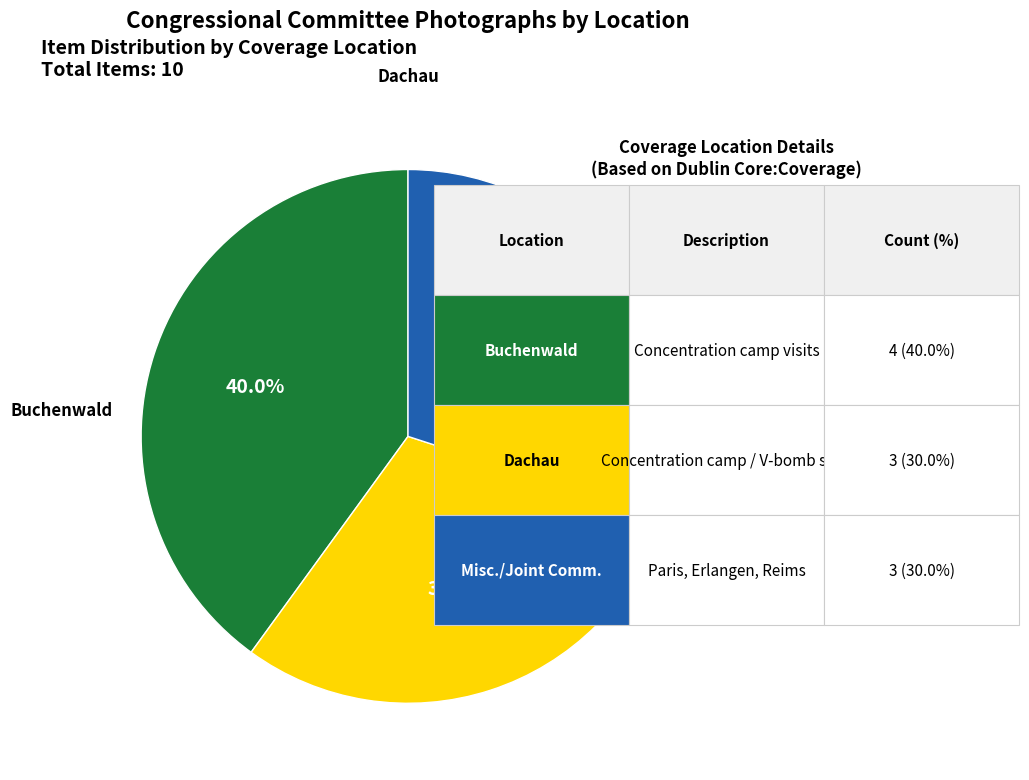

Is there any slice that represents more than half of the pie?

No